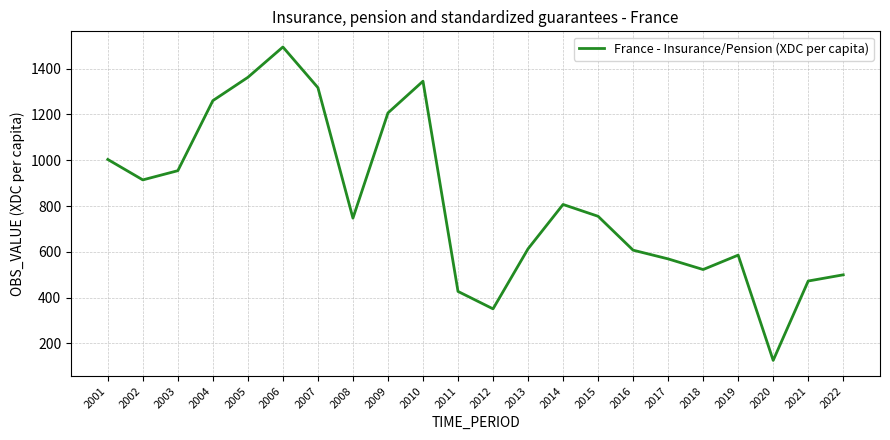

Is it true that the value at 2010 is 1345.2?

True